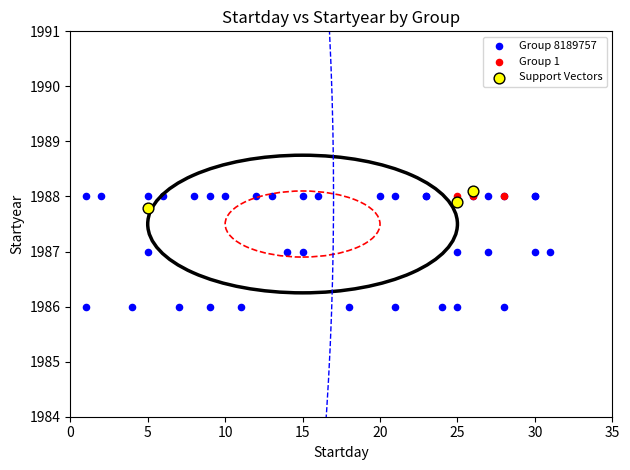

Which series contains the lowest Y value?

Group 8189757